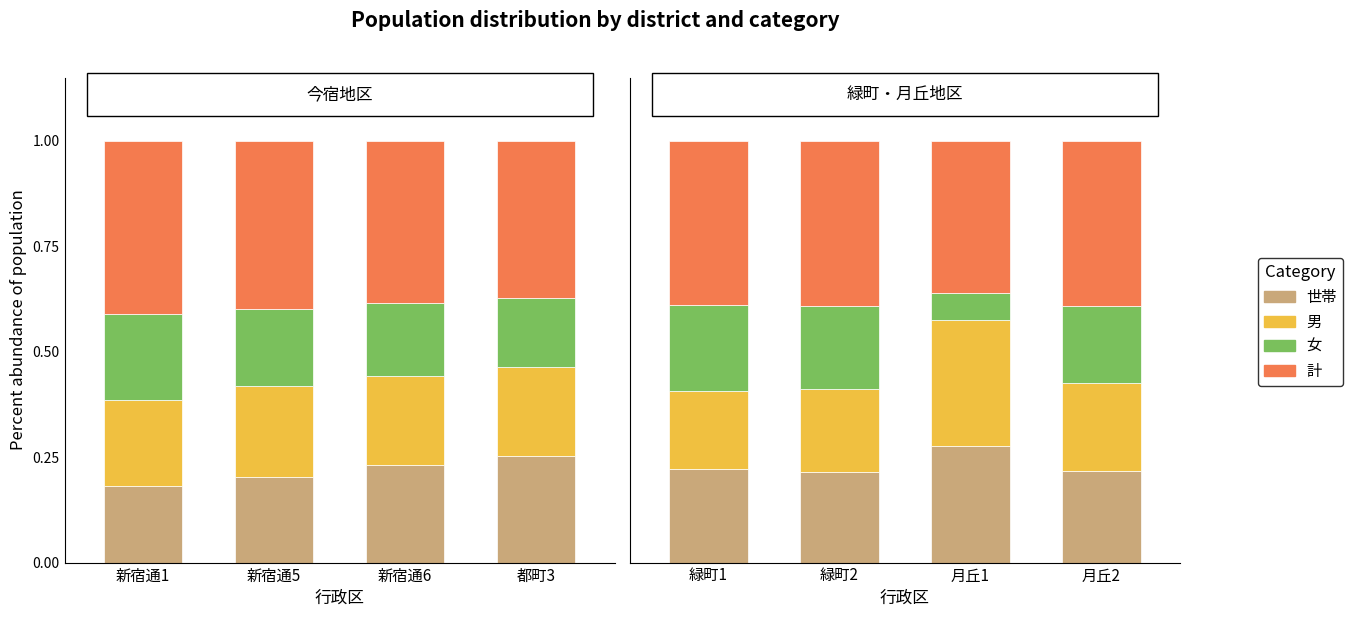

The 世帯 series shows 0.2 at 緑町2. True or false?

True